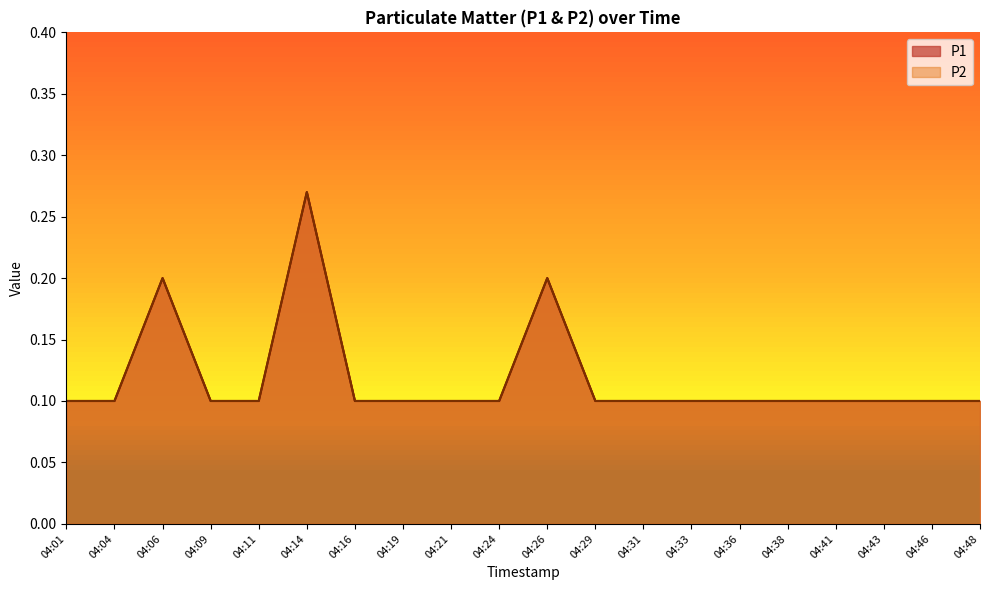

What is the value of the P2 point at the 14th from the left?

0.1